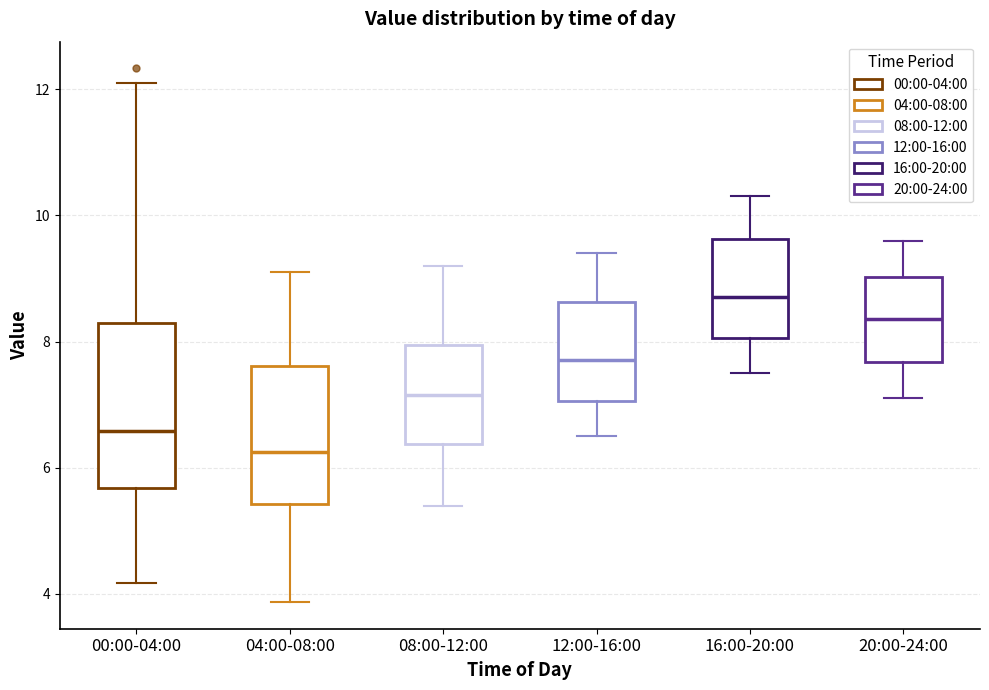

Reading left to right, read every box against the y-axis: the position of its median line, the range the box covers, and the ends of its whiskers. The values are not printed on the chart, so give them approximately, as read against the axis.

00:00-04:00: median 6.6, box 5.6 to 8.2, whiskers 4.2 to 12.2
04:00-08:00: median 6.2, box 5.4 to 7.6, whiskers 3.8 to 9.2
08:00-12:00: median 7.2, box 6.4 to 8.0, whiskers 5.4 to 9.2
12:00-16:00: median 7.8, box 7.0 to 8.6, whiskers 6.6 to 9.4
16:00-20:00: median 8.8, box 8.0 to 9.6, whiskers 7.6 to 10.4
20:00-24:00: median 8.4, box 7.6 to 9.0, whiskers 7.2 to 9.6